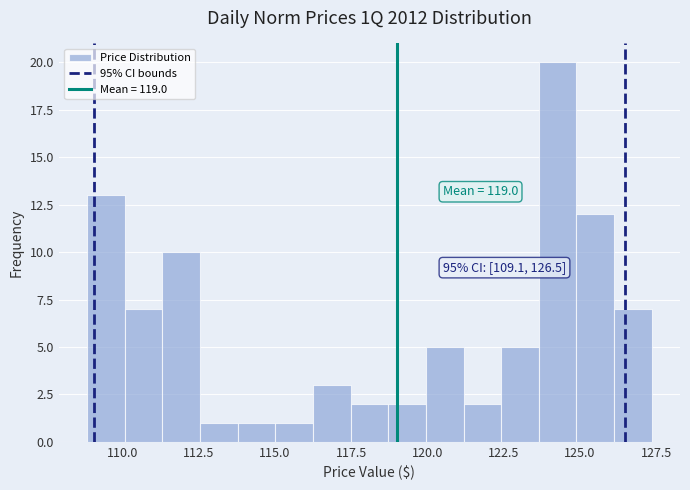

Read against the x-axis, roughly where is the centre of the tallest bar?

124.5